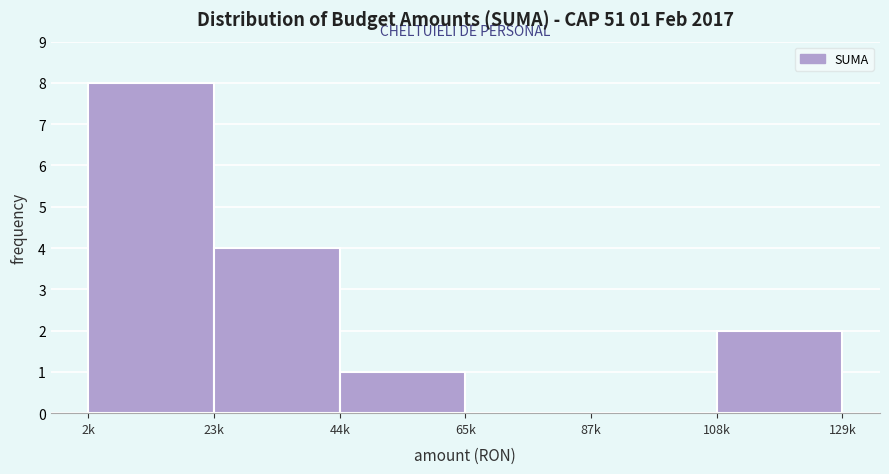

Reading left to right, transcribe all the data shown in this chart.

2k=8	23k=4	44k=1	65k=0	87k=0	108k=2